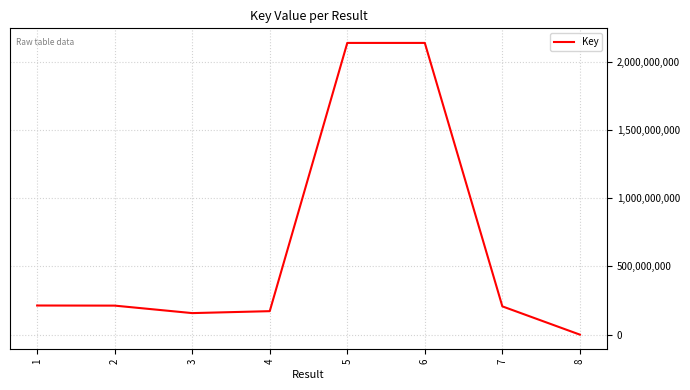

What is the sum of all values?

5239346373